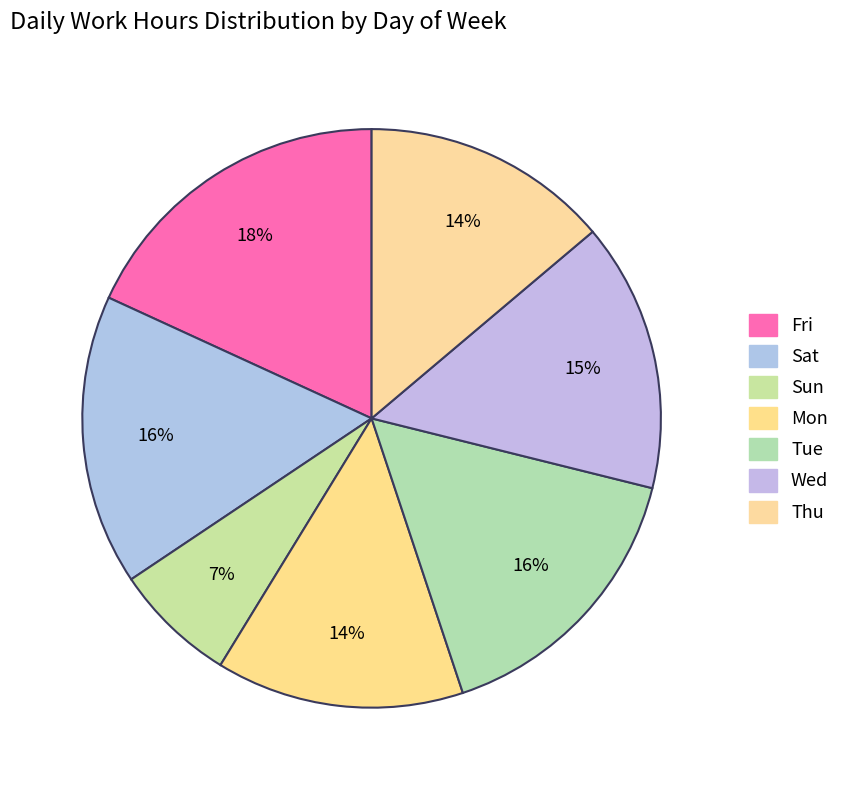

How many slices are in this pie chart?

7